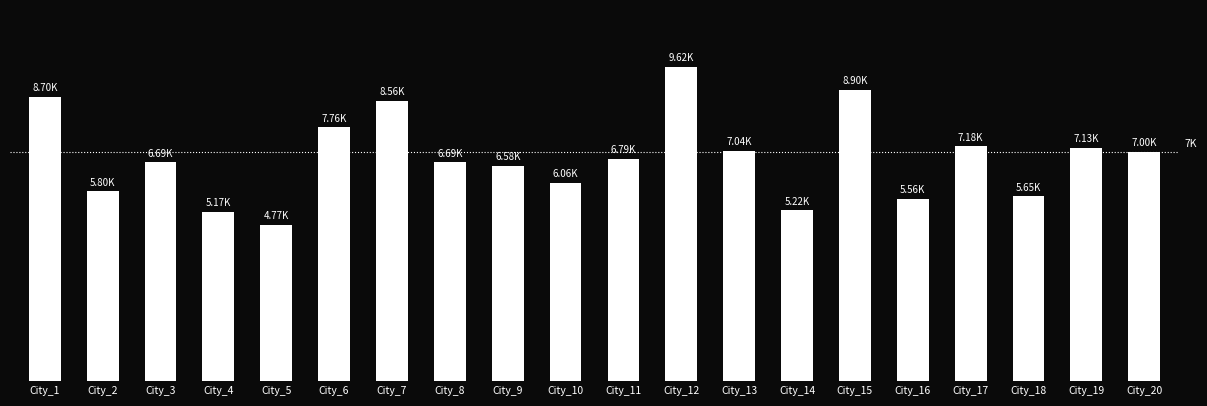

Between City_8 and City_17, which is larger?

City_17